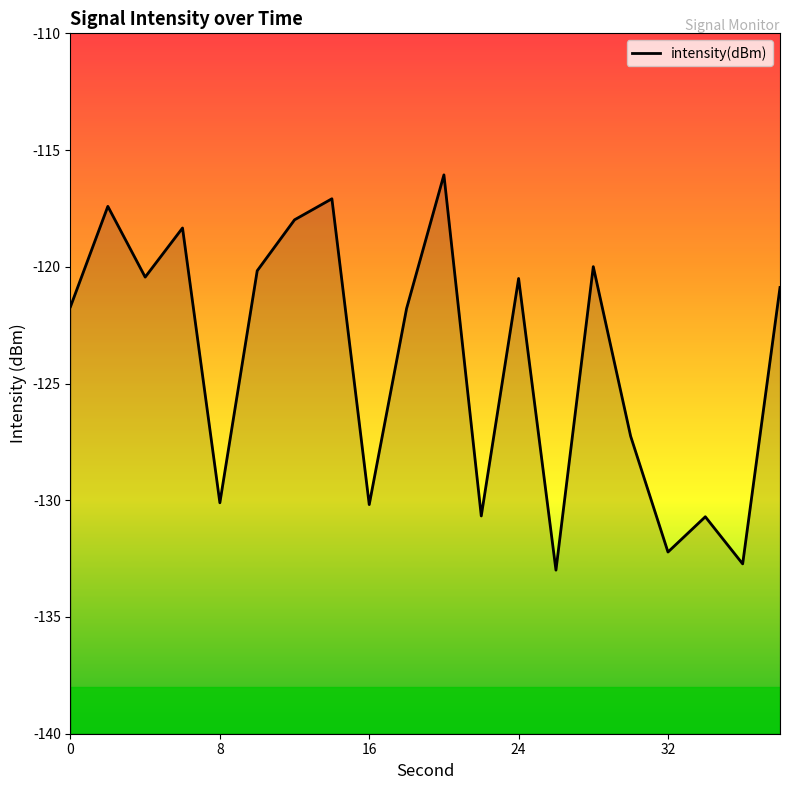

How many lines are shown in the chart?

1